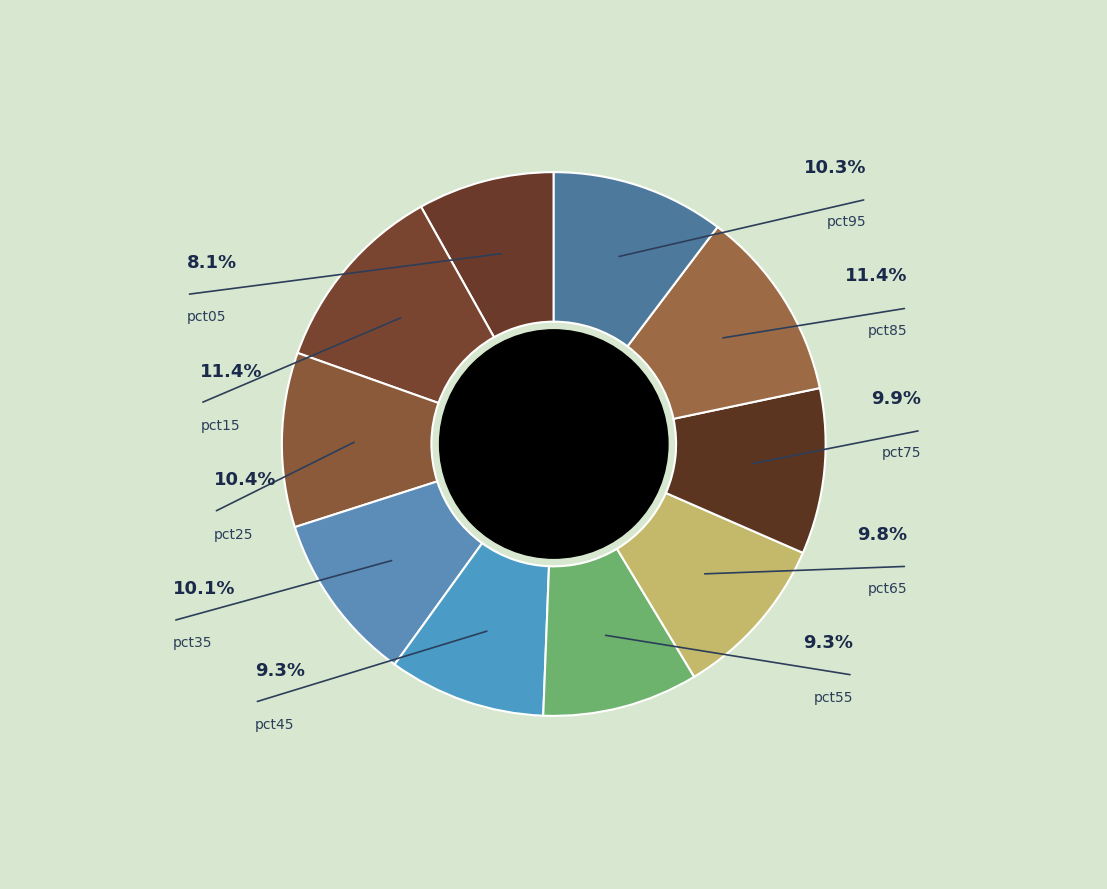

To the nearest percent, what is the difference between the largest and smallest slice percentages?

3%